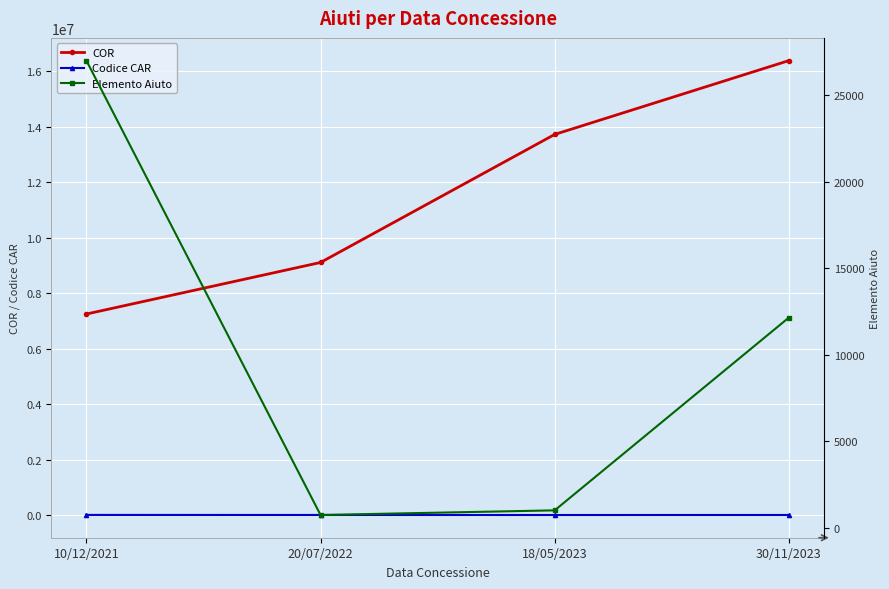

Is the value of Elemento Aiuto at 18/05/2023 greater than the value of Codice CAR at 30/11/2023?

No